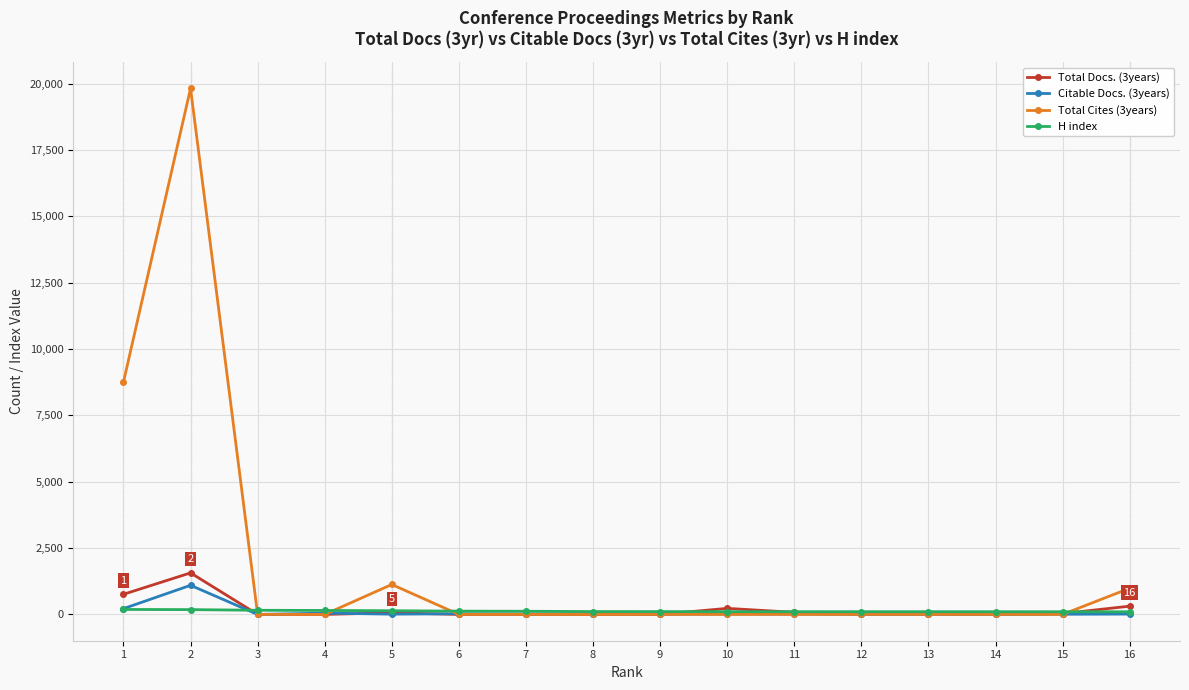

True or false: Citable Docs. (3years) has more than 2 points higher than both neighbors.

True